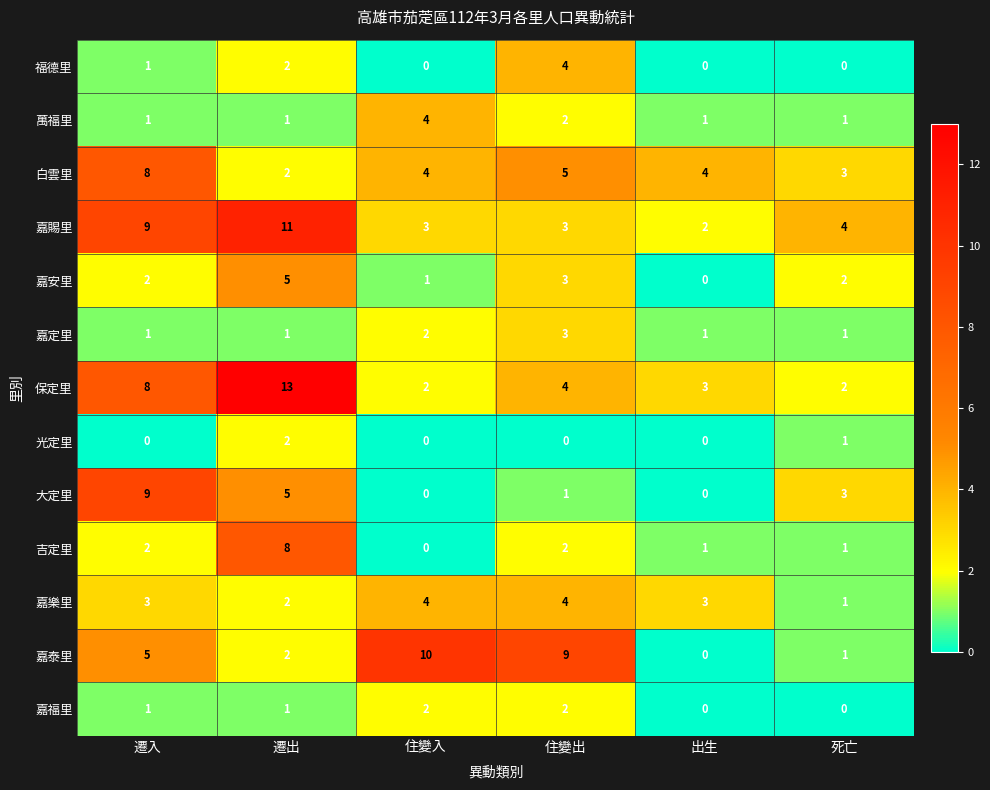

Where is 嘉定里 nearest to the value 2?

住變入